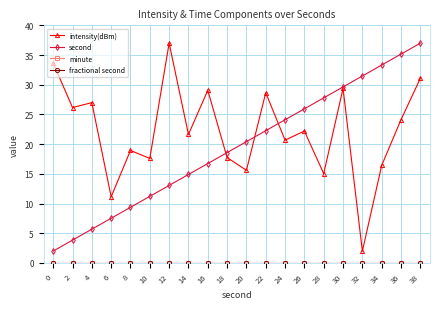

How many lines are shown in the chart?

4